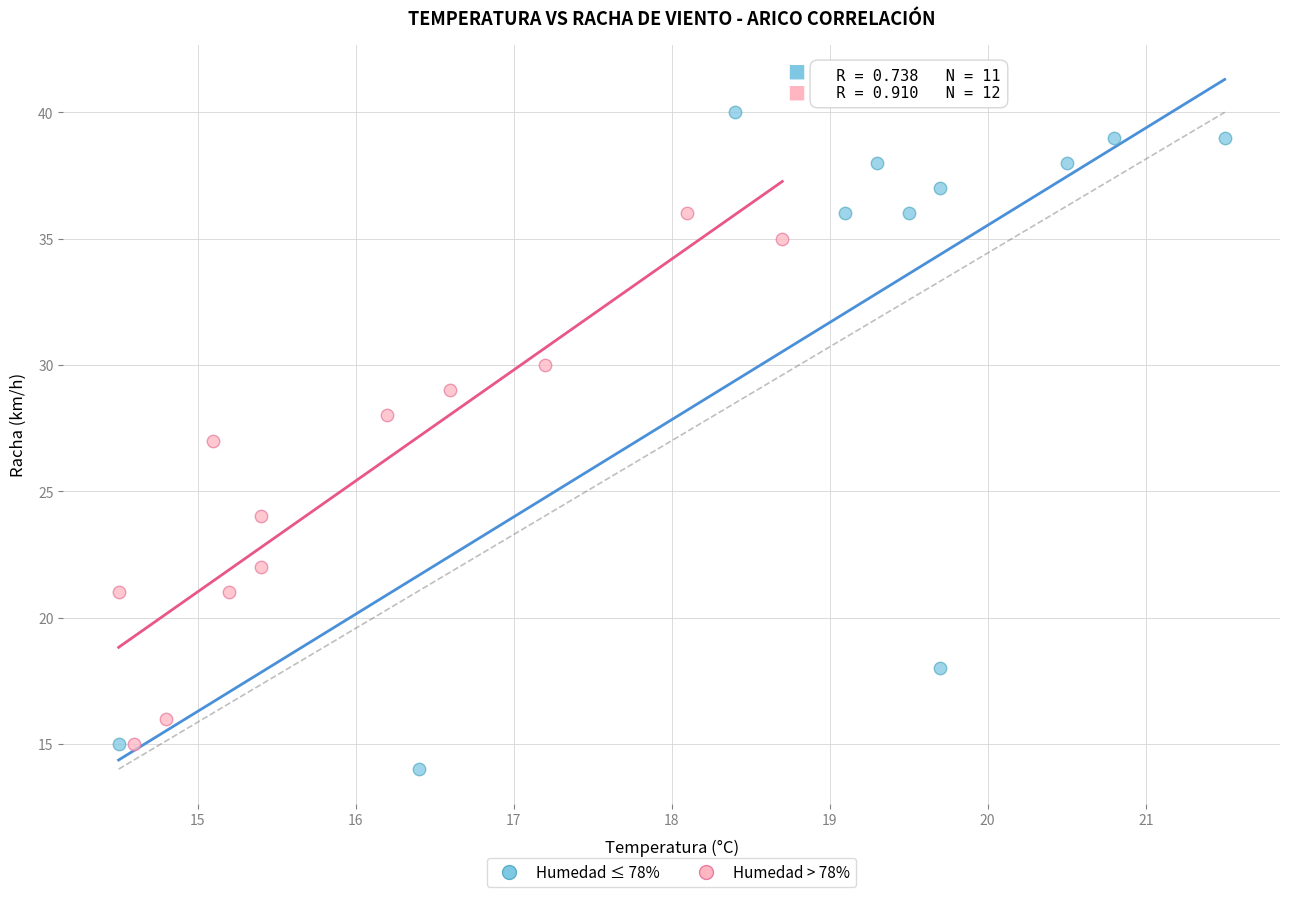

Which series has the largest Y range (max minus min)?

Humedad ≤ 78%